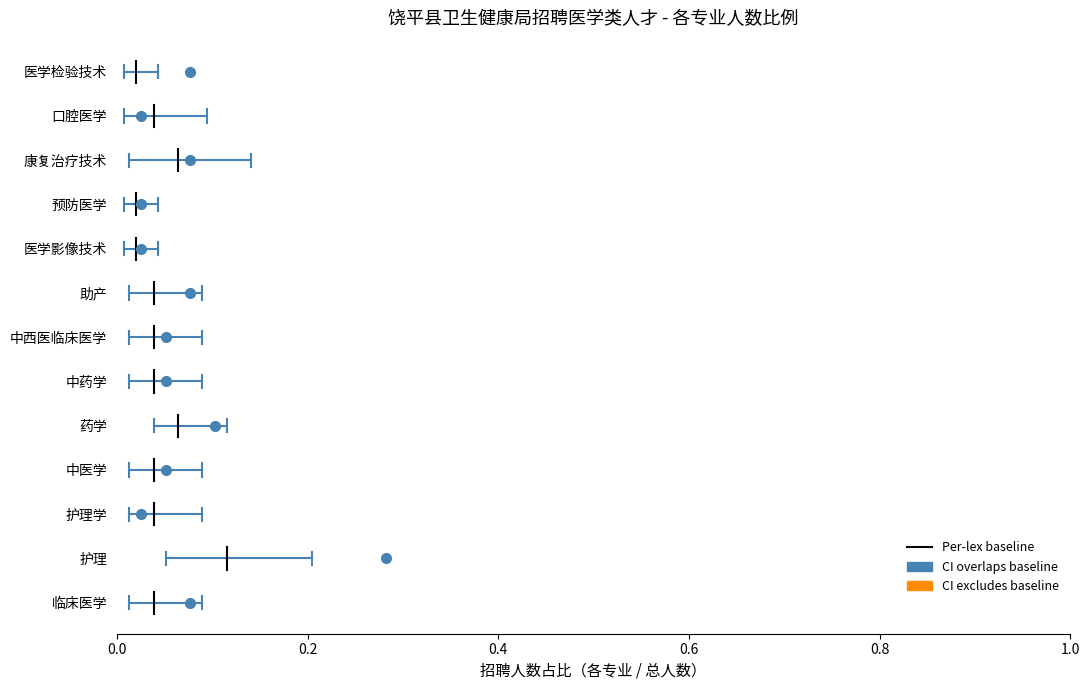

Which series changed the most between 0.0 and 0.2?

Per-lex baseline